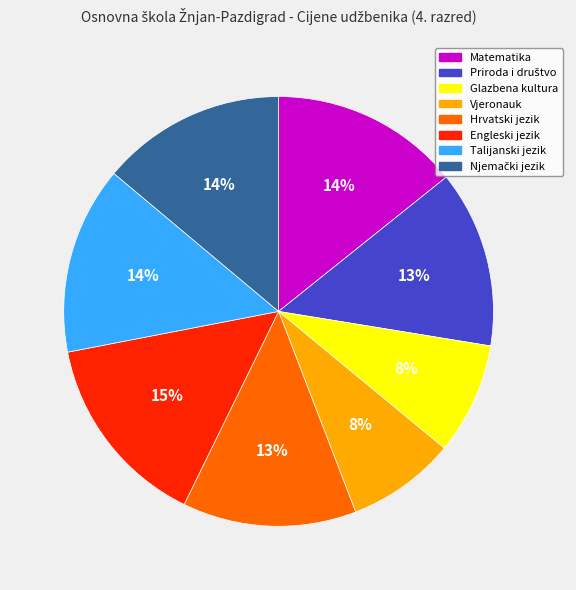

The Talijanski jezik slice represents 19% of the pie. True or false?

False